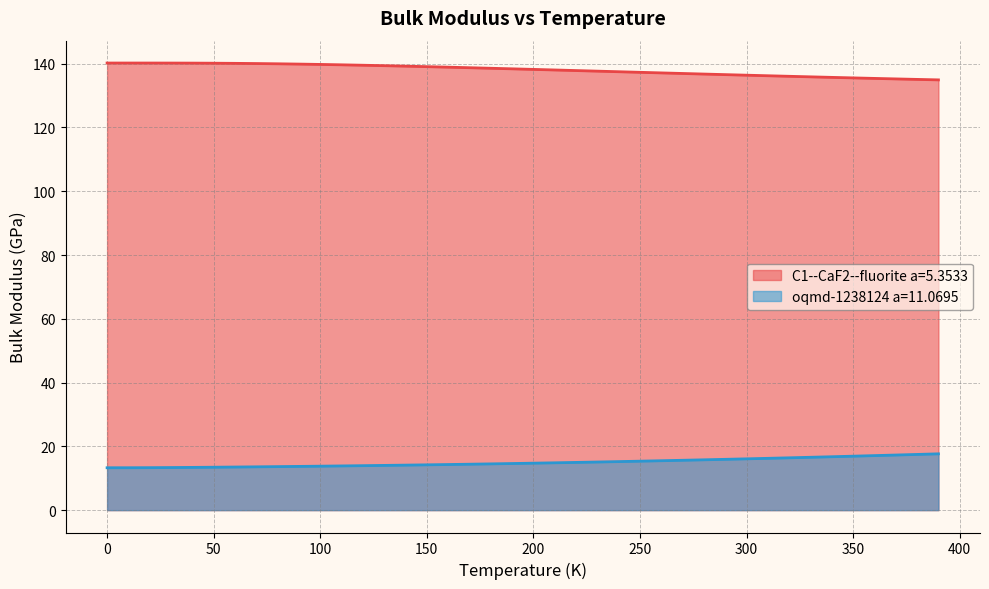

What is the difference between the highest and lowest values at 340.0?

119.0